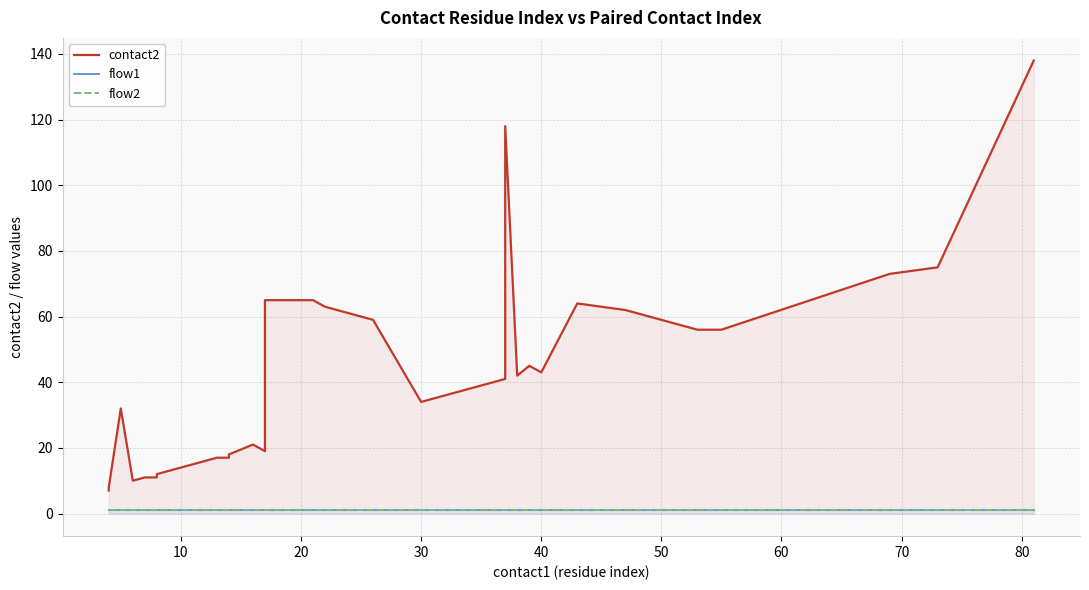

At how many categories does at least one series exceed 59?

11